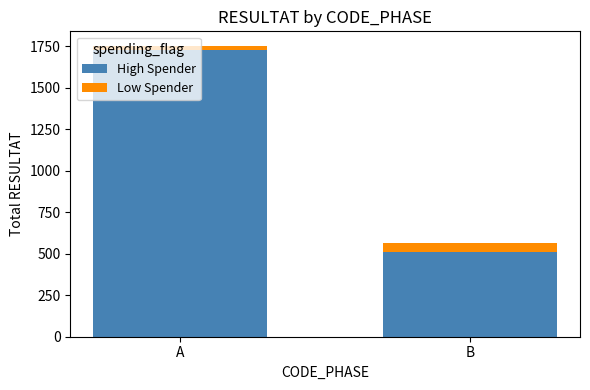

The value of High Spender at B is 508. True or false?

True